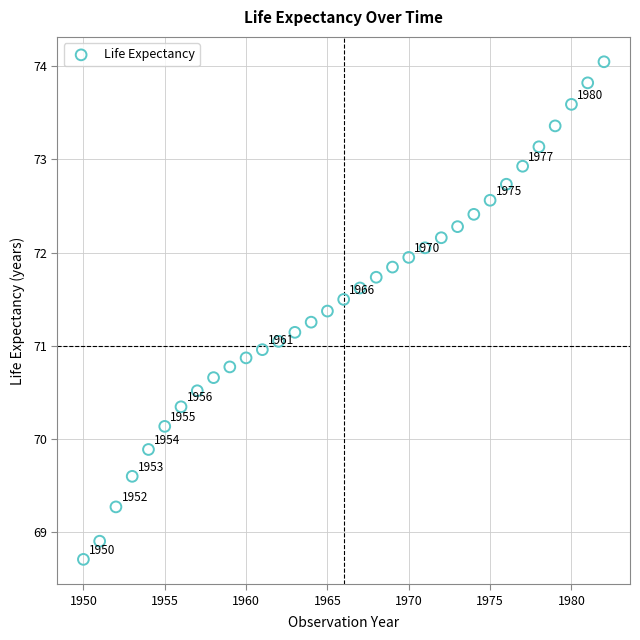

What is the range of X values (max minus min)?

32.0